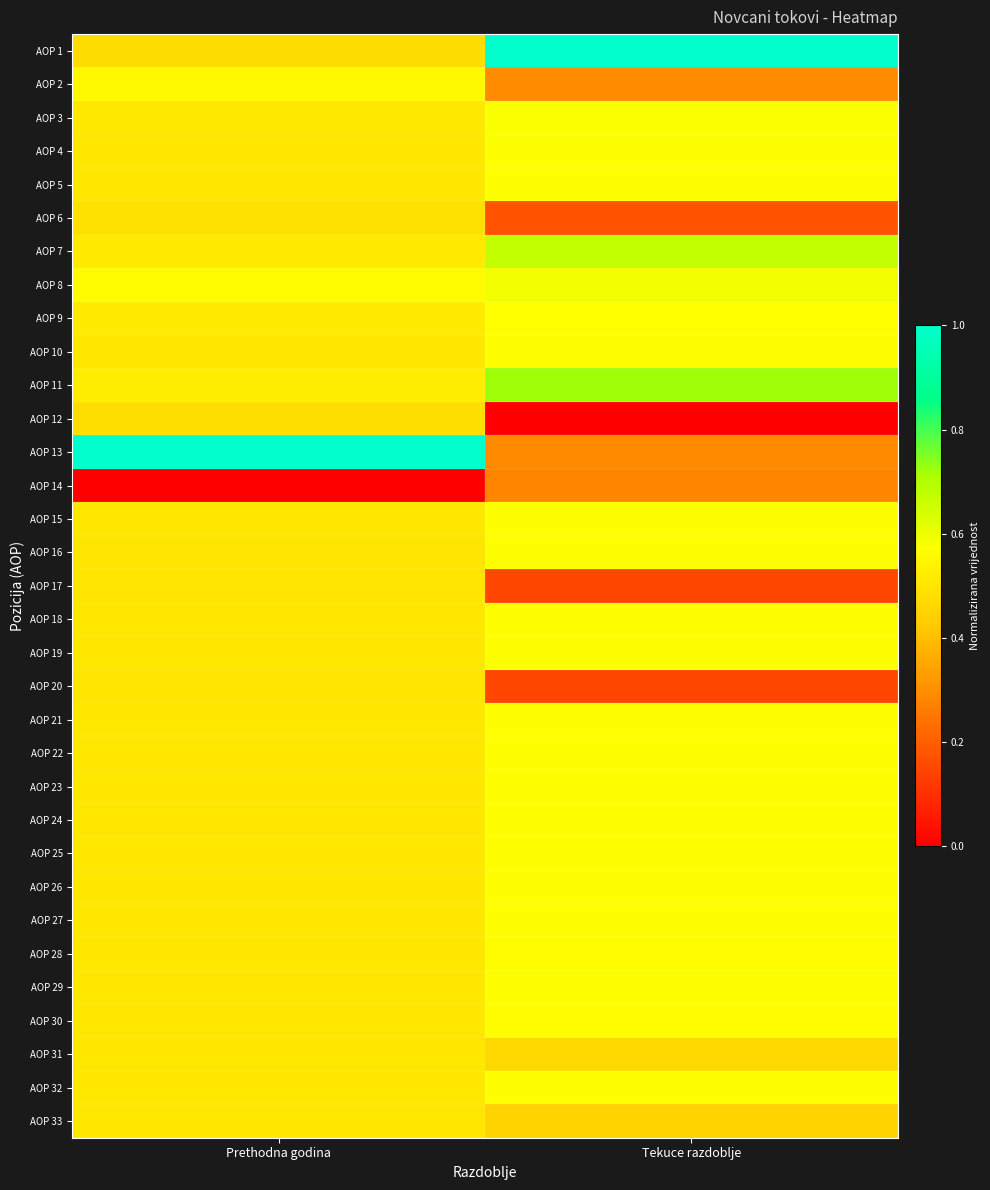

How many series are shown in this chart?

33